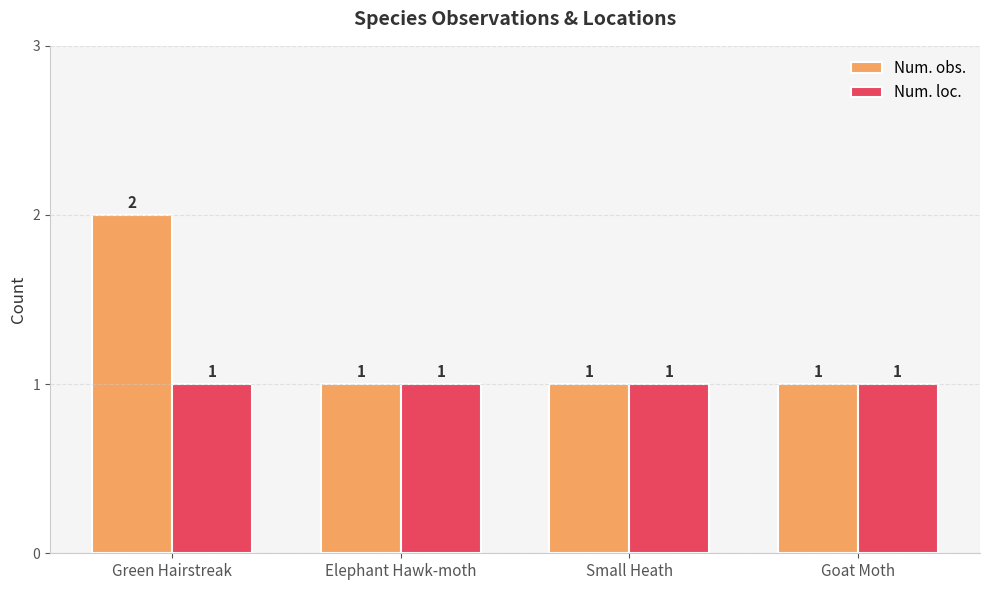

Reading right to left, list all the values displayed in this chart.

Num. obs.: Goat Moth=1	Small Heath=1	Elephant Hawk-moth=1	Green Hairstreak=2
Num. loc.: Goat Moth=1	Small Heath=1	Elephant Hawk-moth=1	Green Hairstreak=1